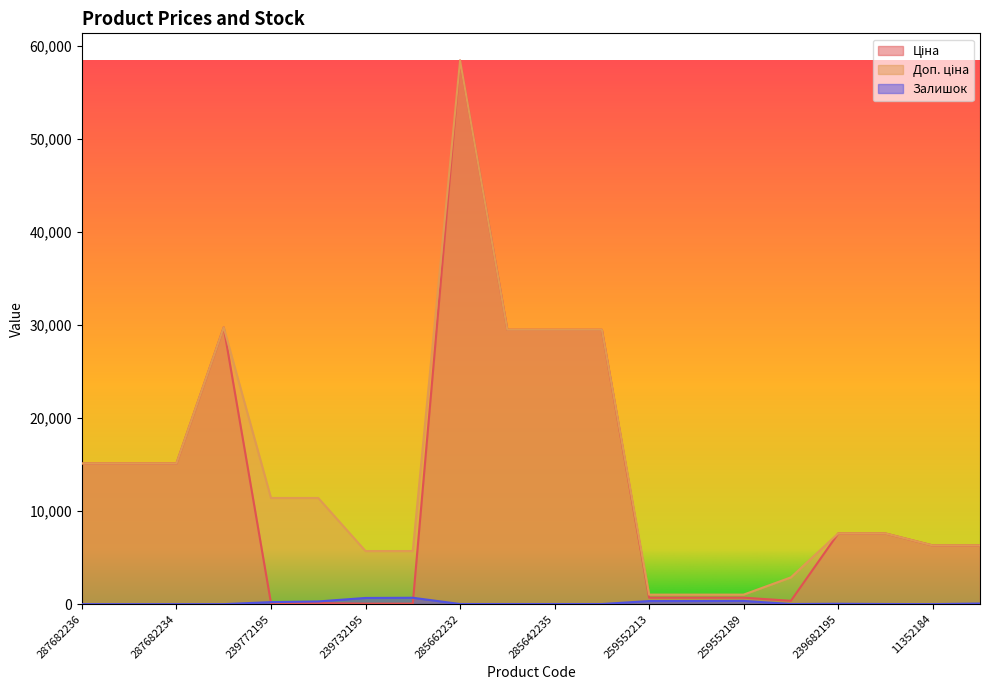

At which category is the sum across all series the highest?

285662232